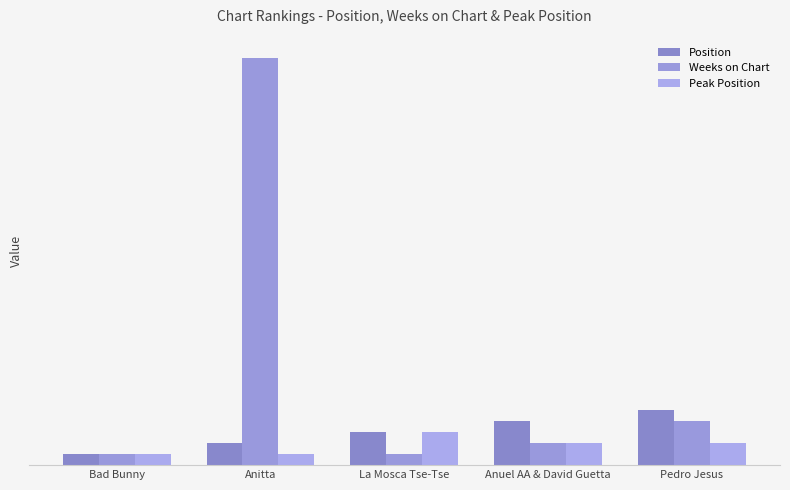

What is the highest value of the Position series?

5